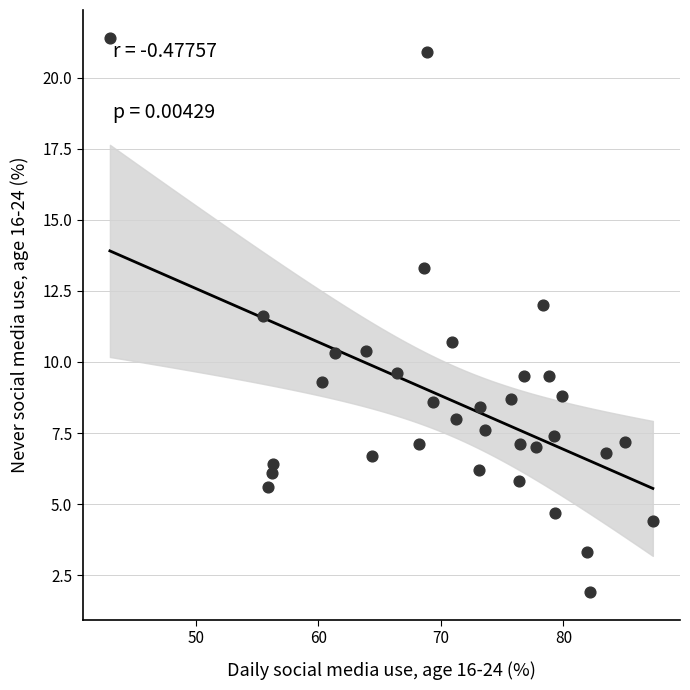

What Y value in the scatter plot is closest to 11?

10.7